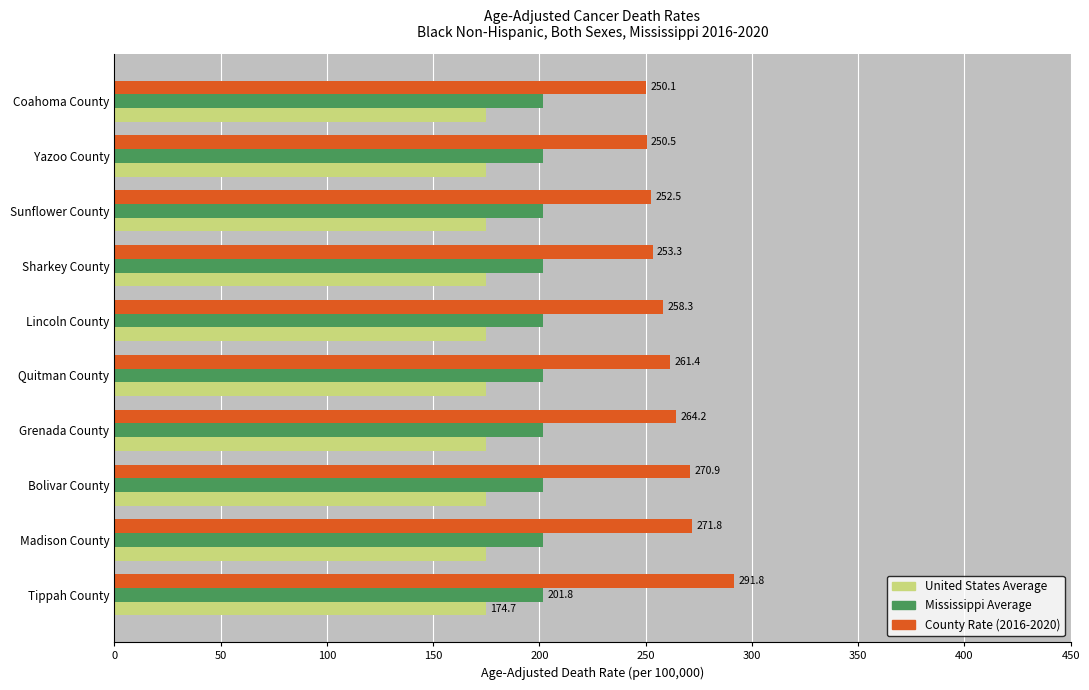

What is the total value across all series at Madison County?

648.3